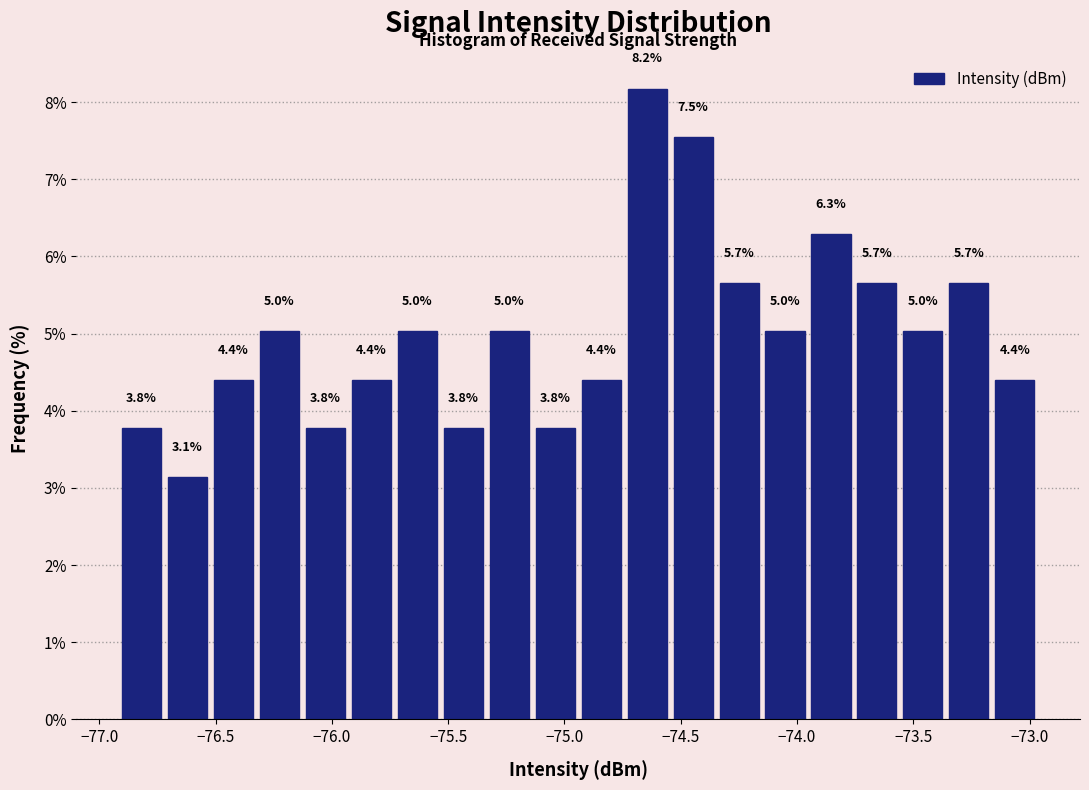

Around what value on the x-axis is the tallest bar? Give the approximate position of its centre, as read against the axis.

-74.65